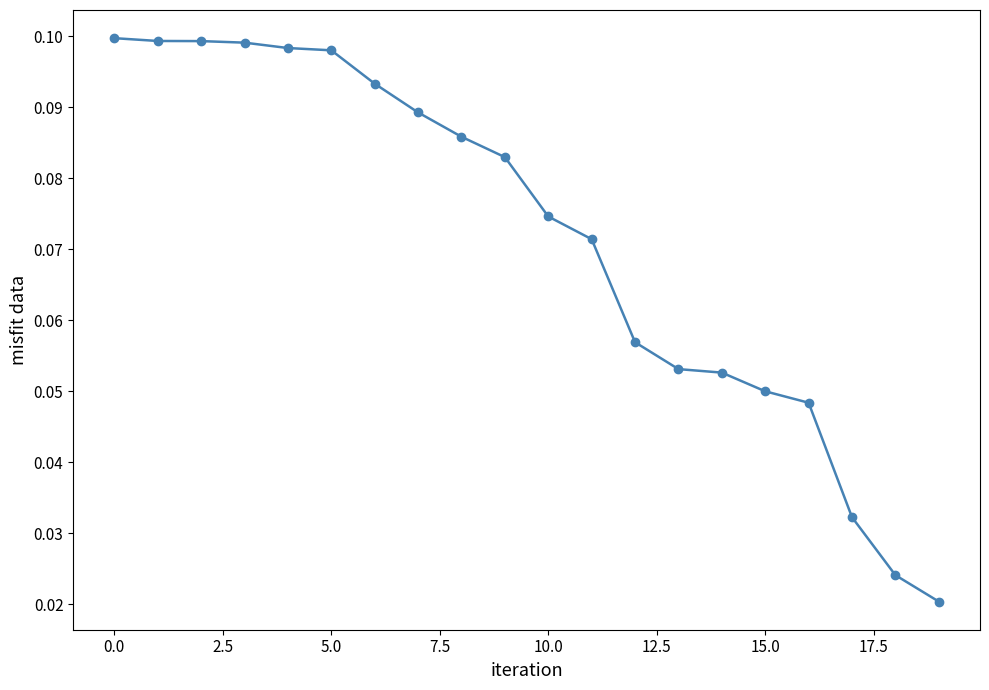

What is the sum of all values?

1.4